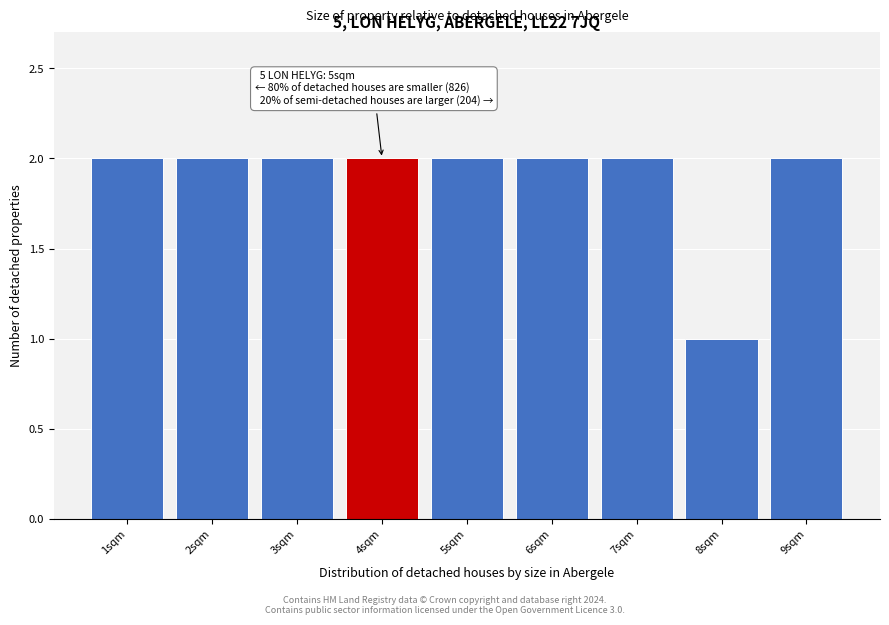

Reading right to left, list all the values displayed in this chart.

2	1	2	2	2	2	2	2	2